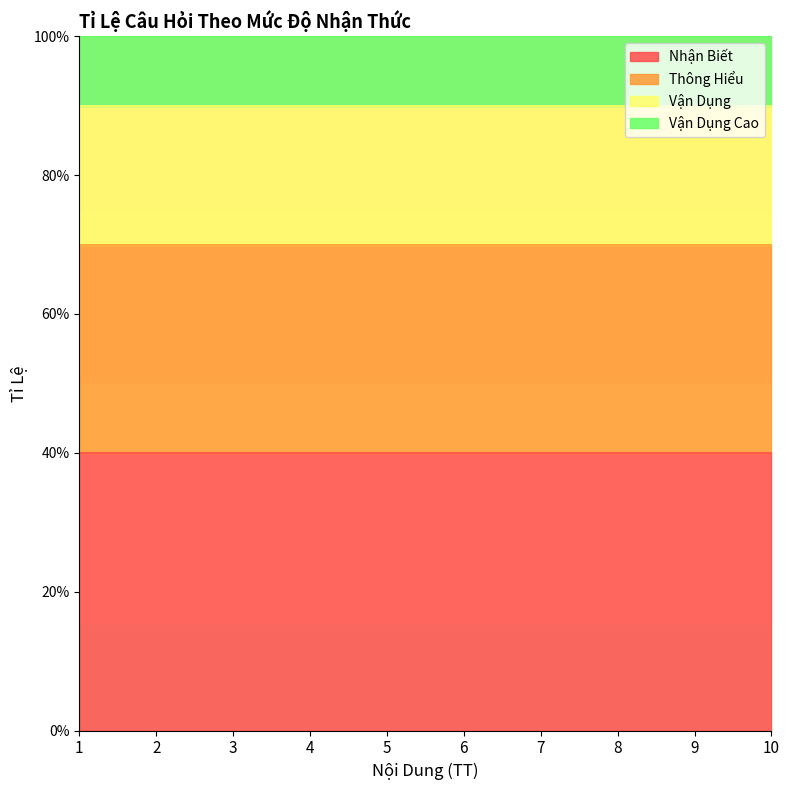

True or false: Nhận Biết and Vận Dụng Cao intersect in this chart.

False